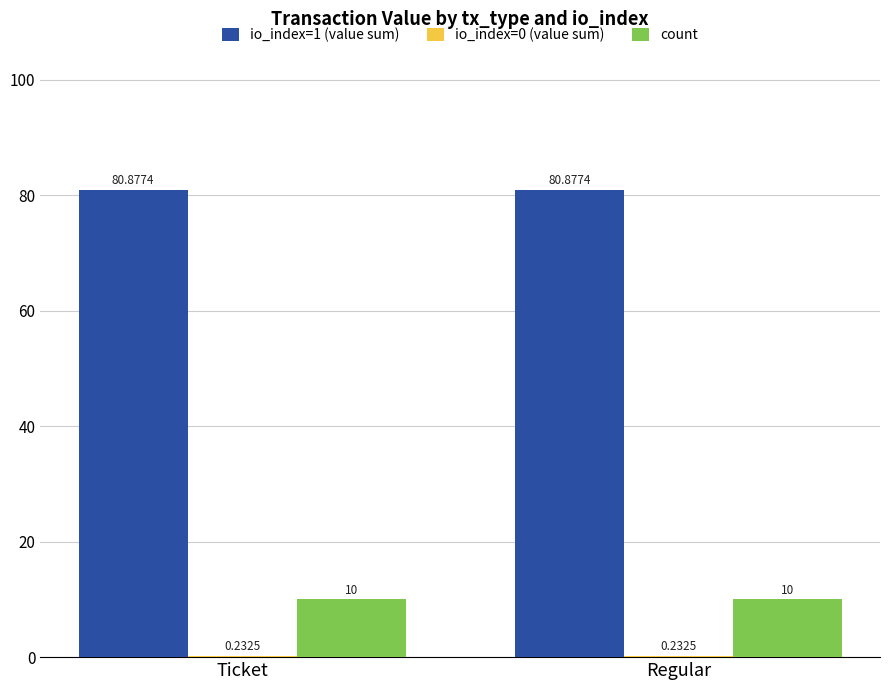

What is the total value across all series at Ticket?

91.1